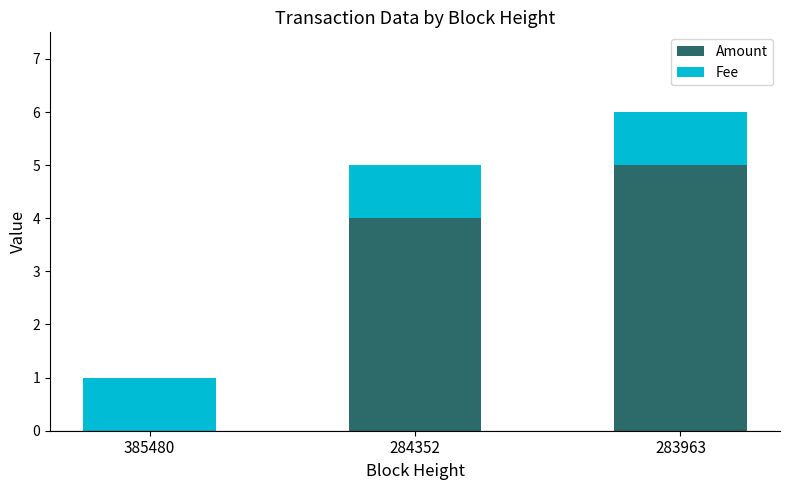

At which category is the sum across all series the highest?

283963